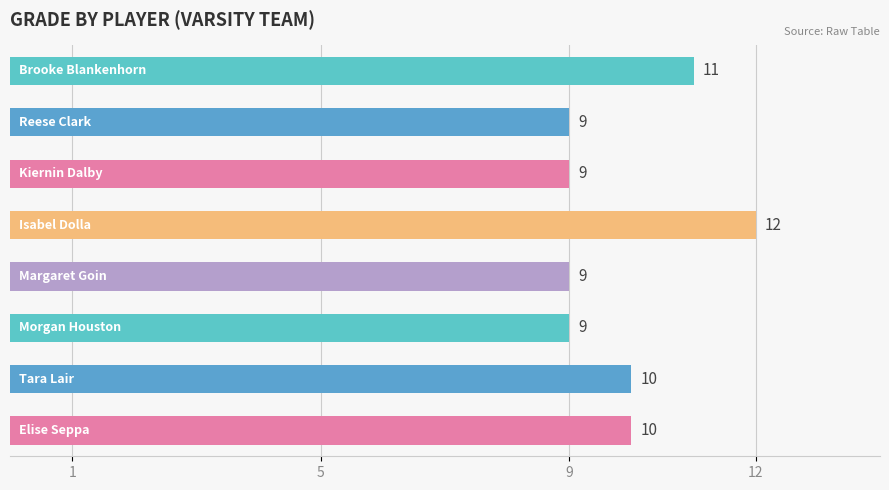

How many distinct data groups are displayed?

1